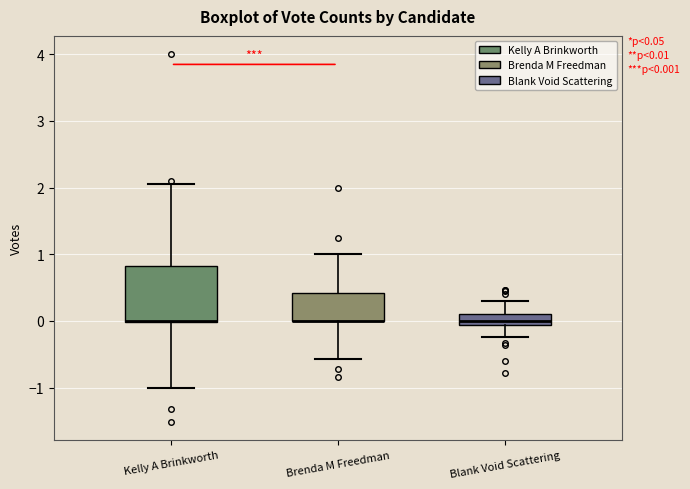

Comparing the boxes themselves (not the whiskers), which one is the tallest?

Kelly A Brinkworth